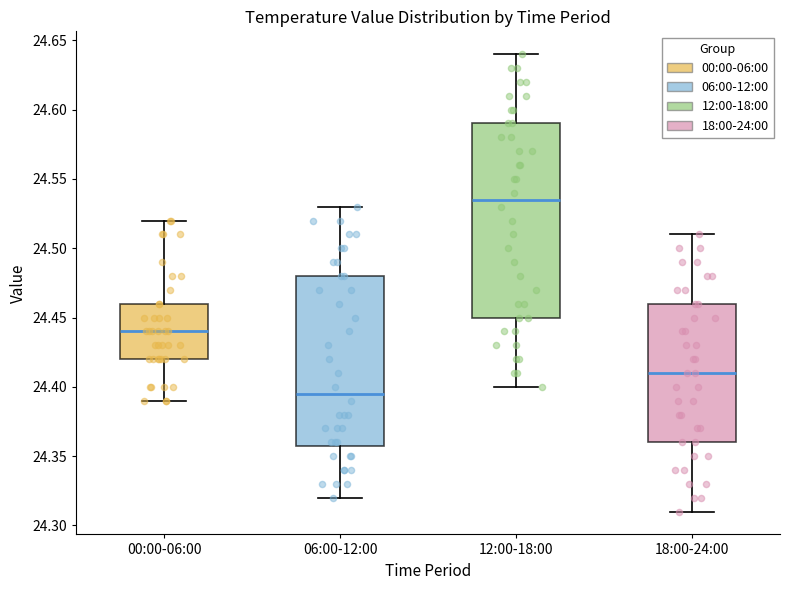

Where does the median line of the box for 06:00-12:00 sit on the y-axis? The values are not printed on the chart, so give them approximately, as read against the axis.

24.395